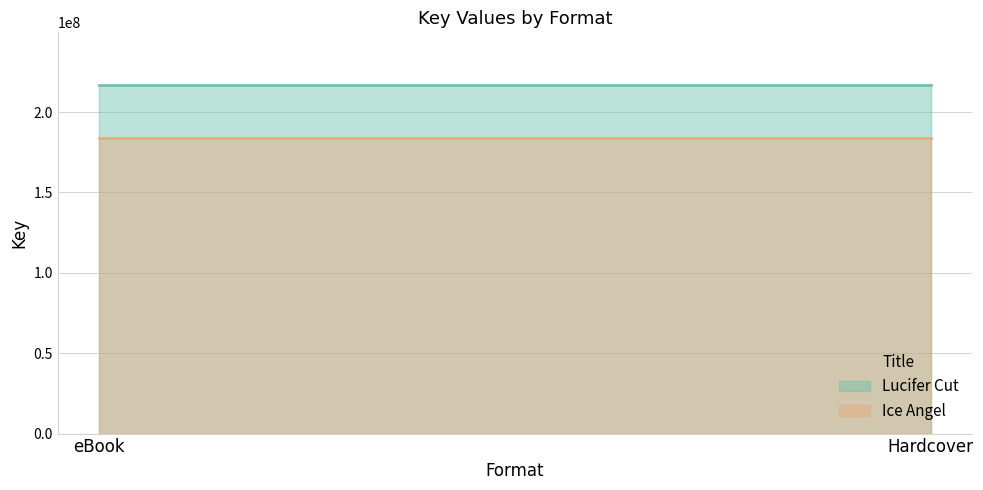

Reading right to left, extract all data points from this chart.

Lucifer Cut: 217063089	217063089
Ice Angel: 184024580	184024580